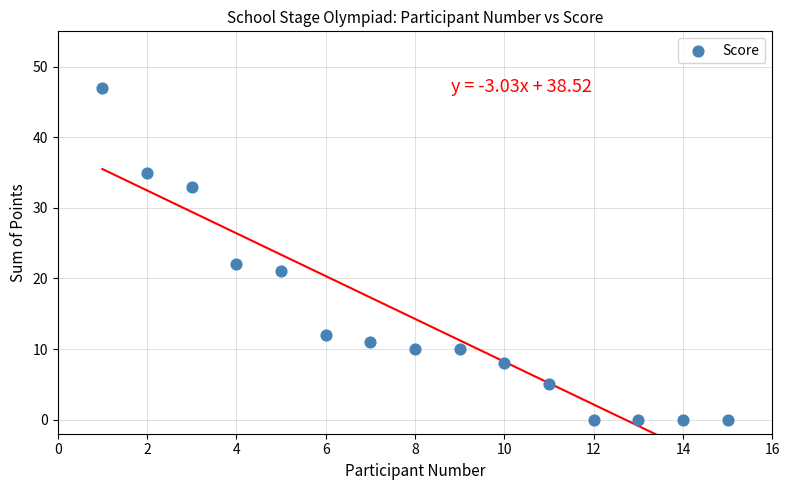

What is the range of X values (max minus min)?

14